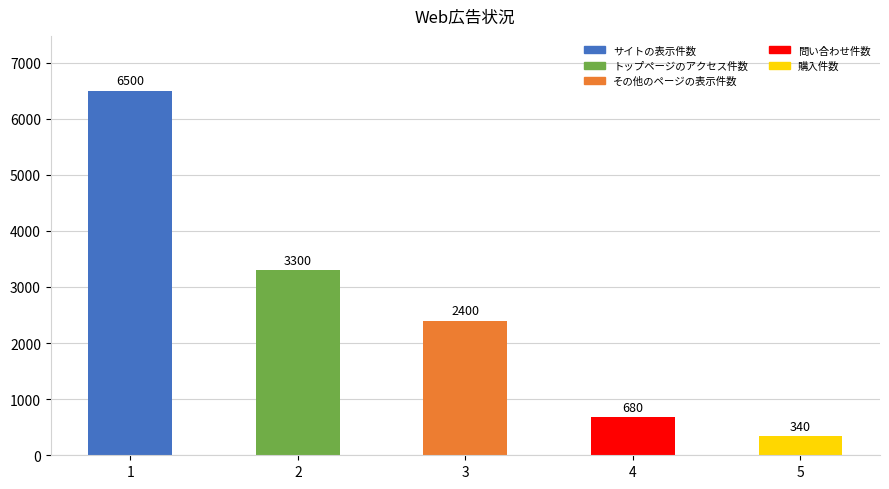

The chart shows a value of 680 at 4. True or false?

True